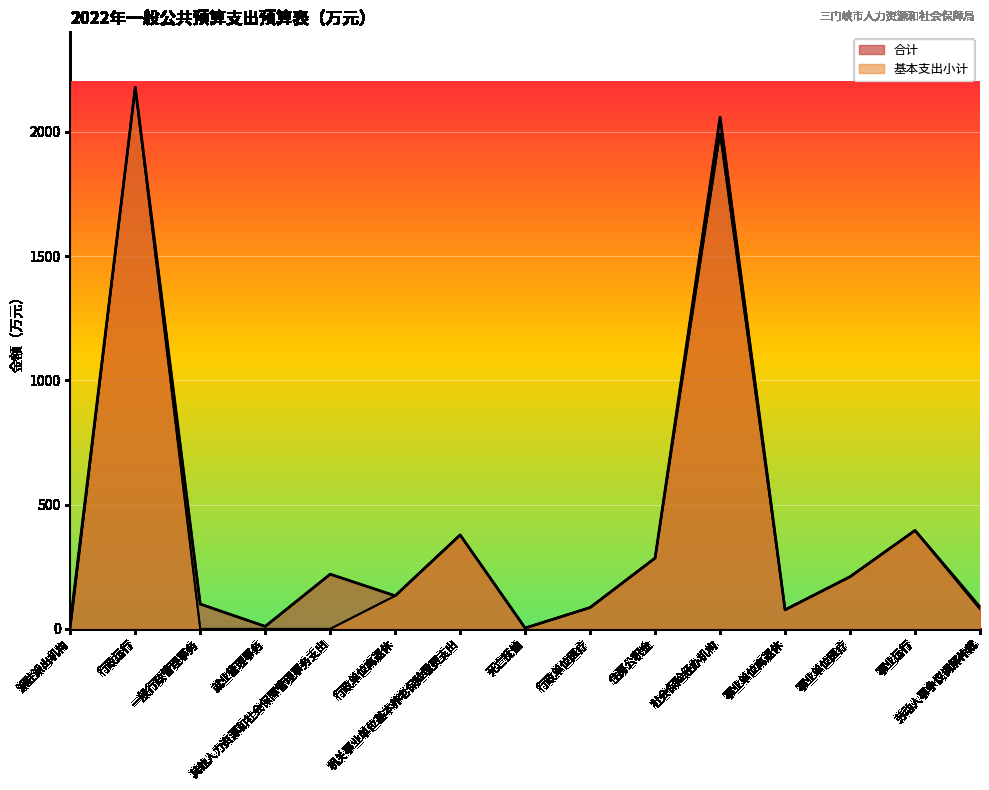

The value of 基本支出小计 at 一般行政管理事务 is 0.0. True or false?

True